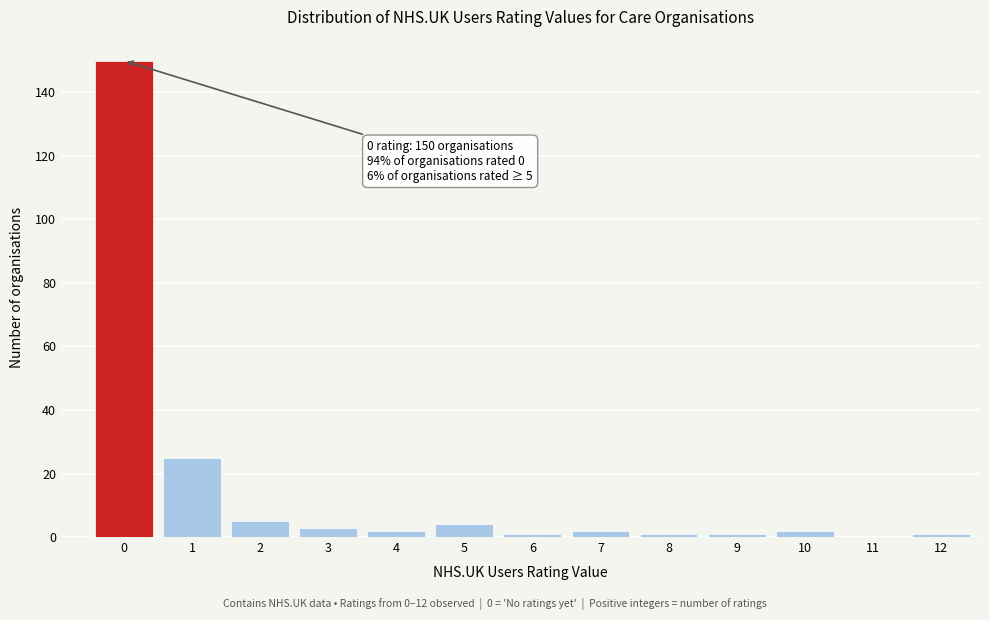

Reading left to right, transcribe all the data shown in this chart.

0=150	1=25	2=5	3=3	4=2	5=4	6=1	7=2	8=1	9=1	10=2	11=0	12=1